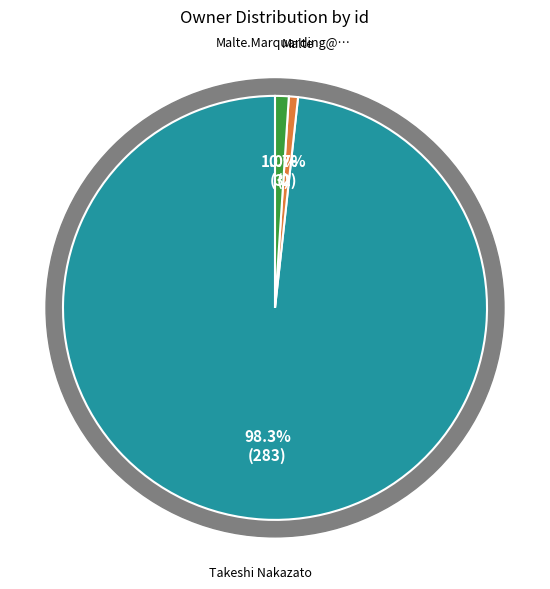

Which category accounts for the majority?

Takeshi Nakazato